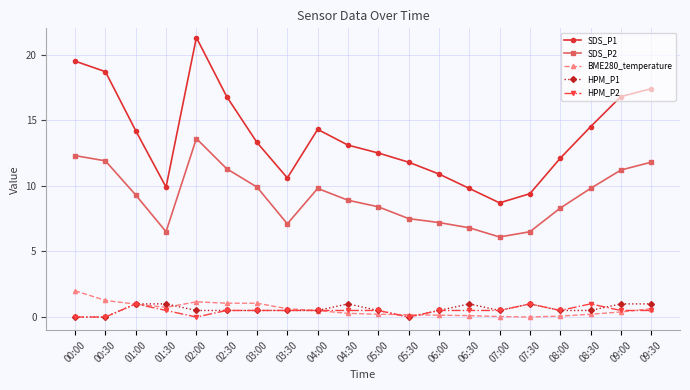

True or false: SDS_P2 has a value of 19.1 at 09:00.

False